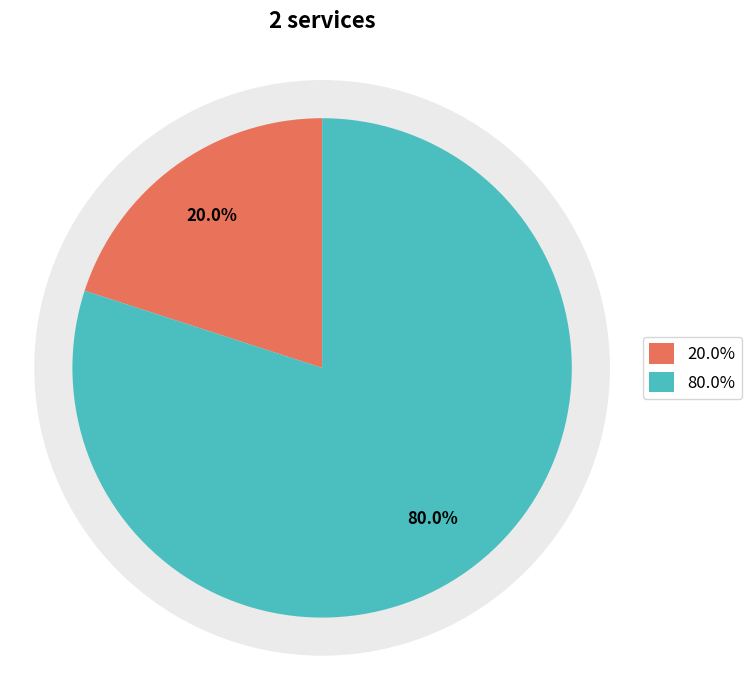

Is there any slice that represents more than half of the pie?

Yes